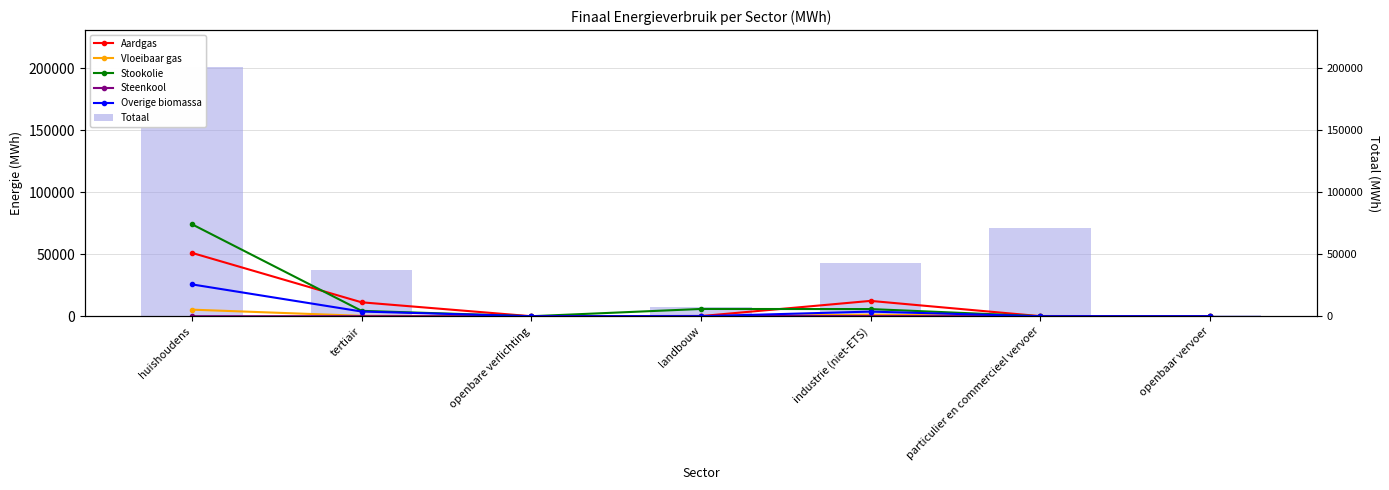

At particulier en commercieel vervoer, list the series in order from largest to smallest.

Totaal, Vloeibaar gas, Aardgas, Stookolie, Steenkool, Overige biomassa